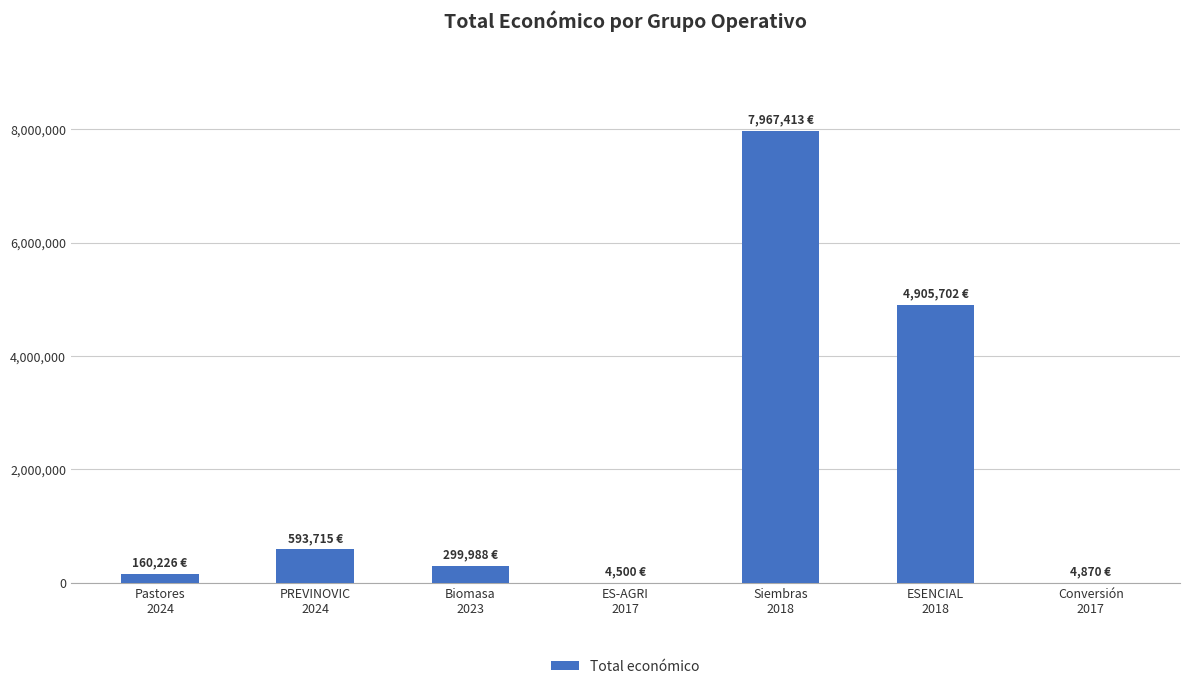

At which label does the data first exceed 299988?

PREVINOVIC
2024